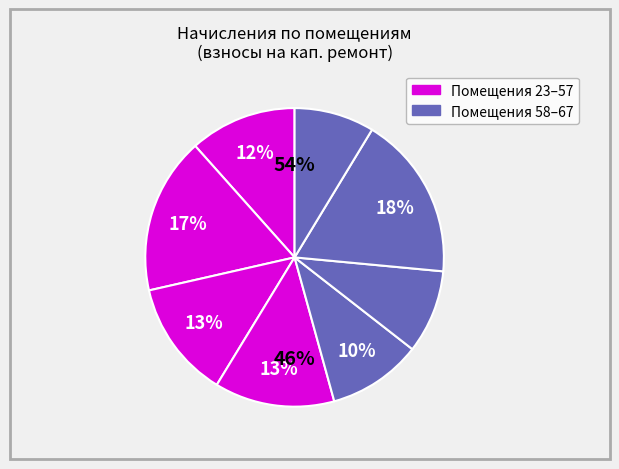

The 25 slice represents 3% of the pie. True or false?

False